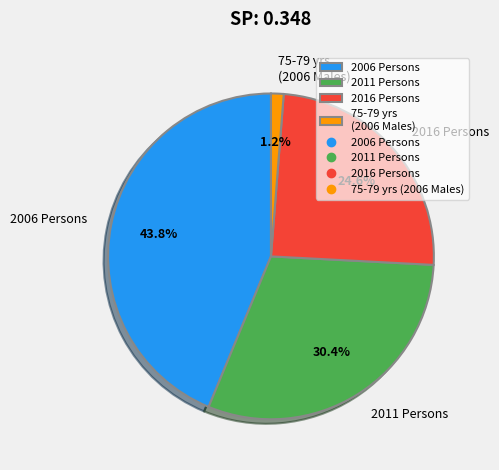

Is 2016 Persons the majority of the pie?

No